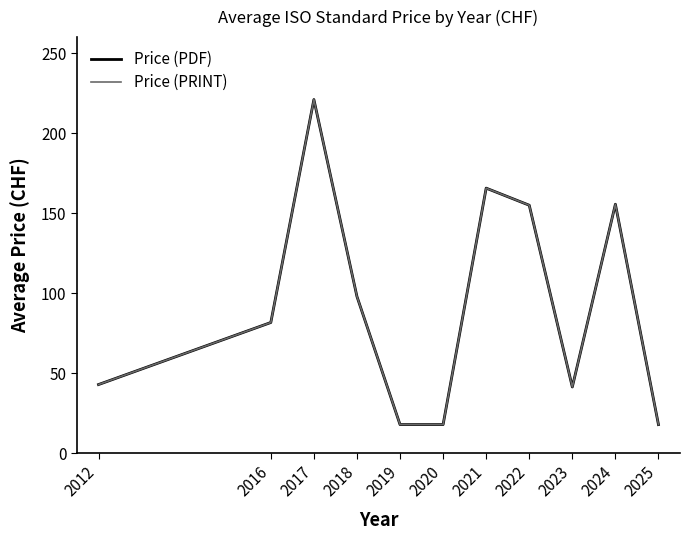

Which series has the widest spread of values?

Price (PDF)